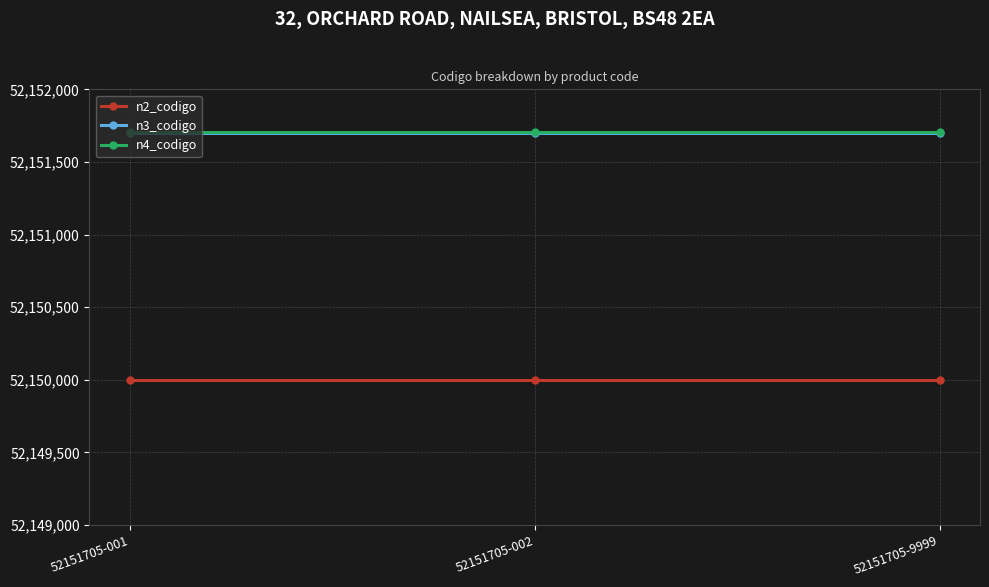

At how many categories does at least one series exceed 52151110?

3